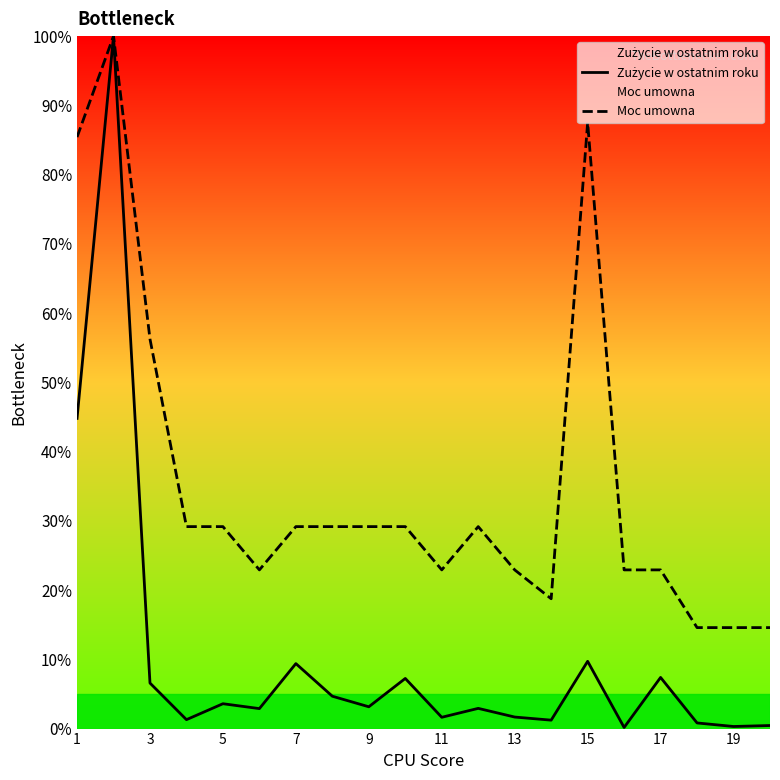

Which series has the largest total across all categories?

Moc umowna